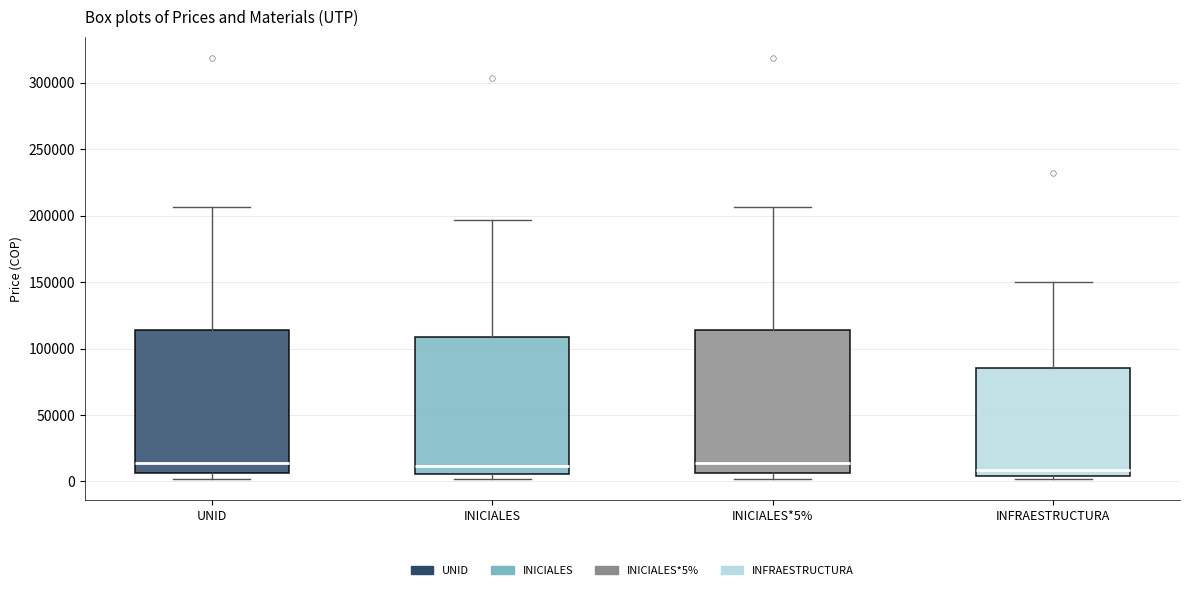

Reading left to right, transcribe this box plot: for each box, give where its median line is, the range the box spans, and where its two whiskers end, as read against the y-axis. The values are not printed on the chart, so give them approximately, as read against the axis.

UNID: median 15000, box 5000 to 115000, whiskers 0 to 205000
INICIALES: median 10000, box 5000 to 110000, whiskers 0 to 195000
INICIALES*5%: median 15000, box 5000 to 115000, whiskers 0 to 205000
INFRAESTRUCTURA: median 10000, box 5000 to 85000, whiskers 0 to 150000